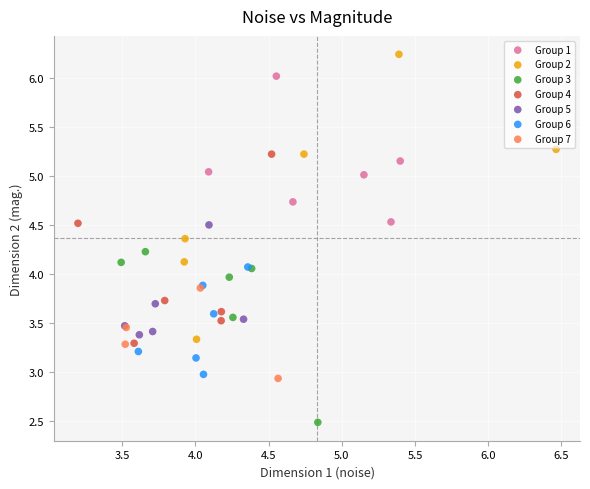

What are all the series names shown in the legend?

Group 1, Group 2, Group 3, Group 4, Group 5, Group 6, Group 7